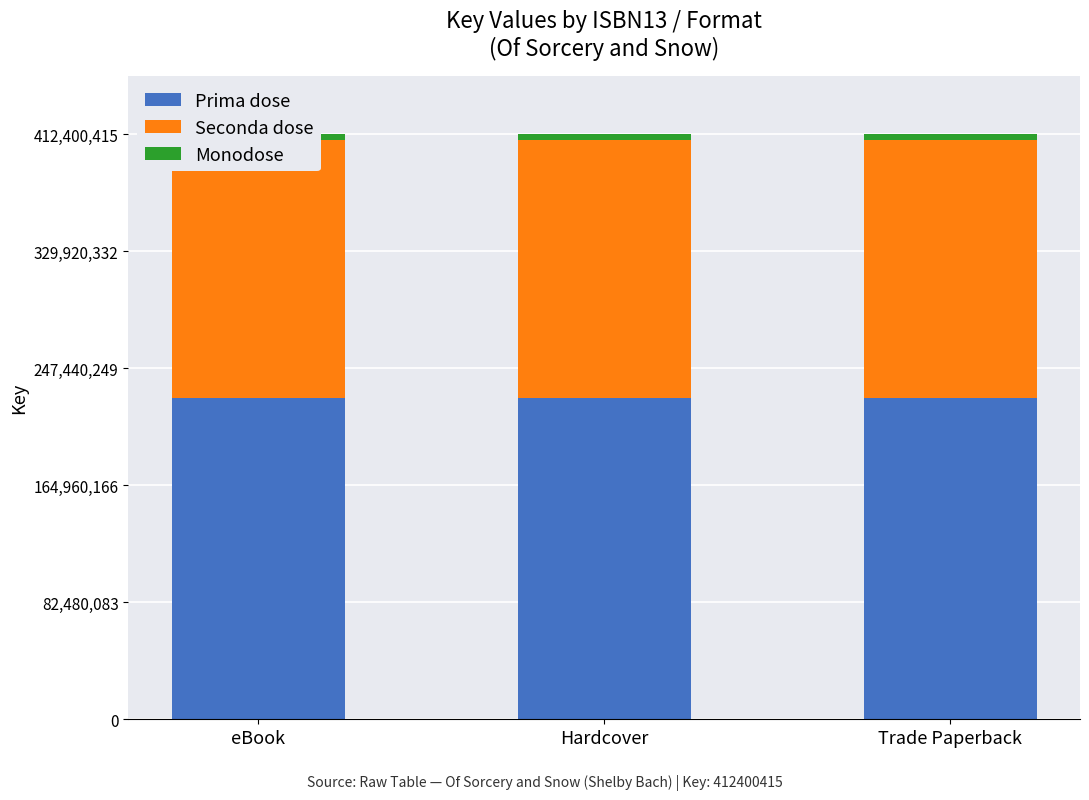

What is the sum of the Prima dose values at eBook and Hardcover?

453640456